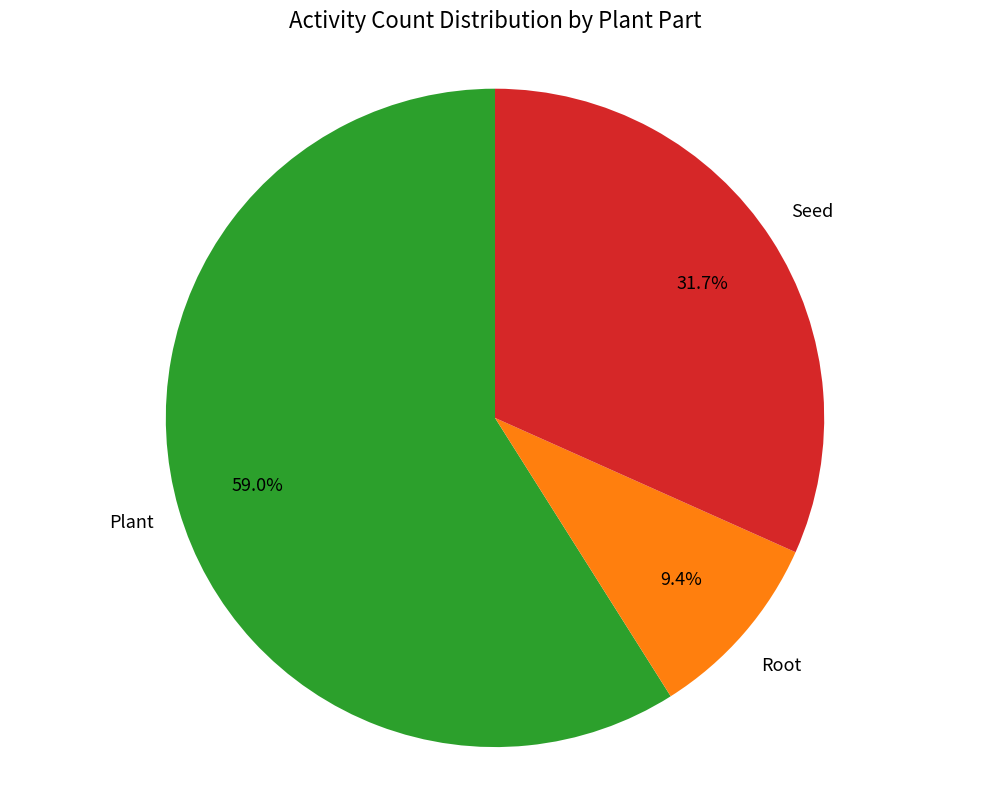

To the nearest percent, what is the difference between the largest and smallest slice percentages?

50%